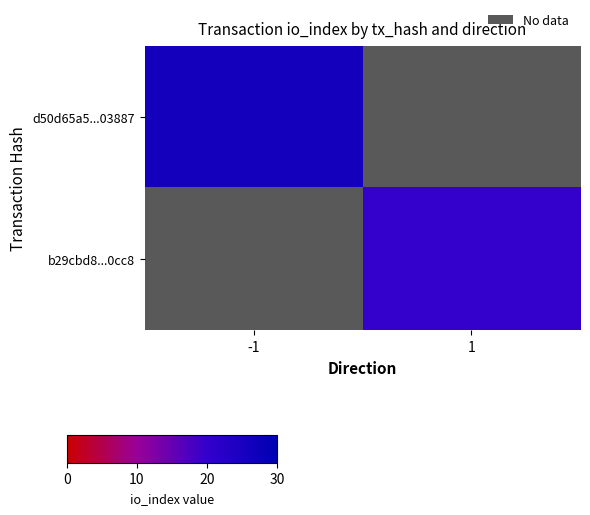

What is the greatest value displayed?

26.0